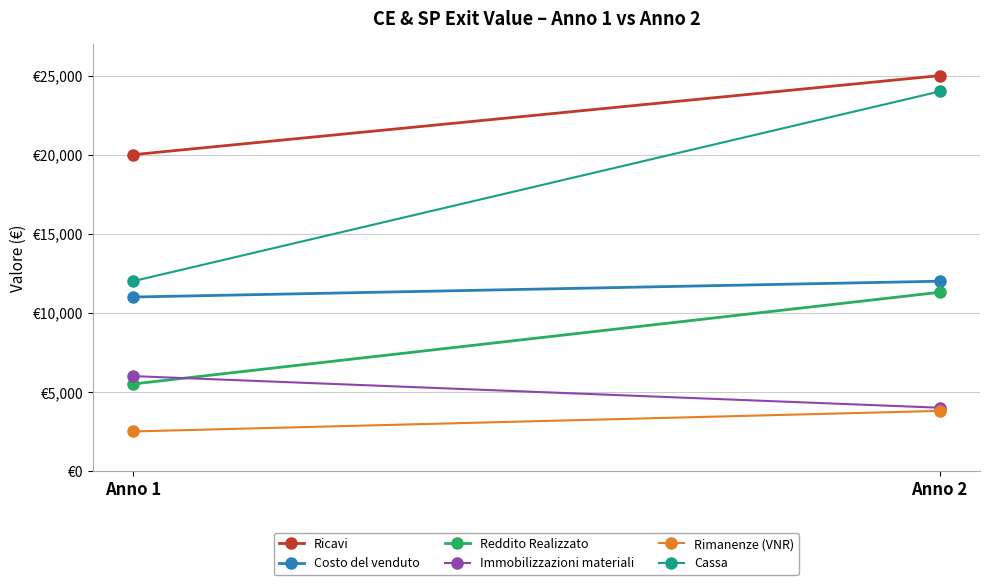

The Cassa series shows 4763 at Anno 1. True or false?

False